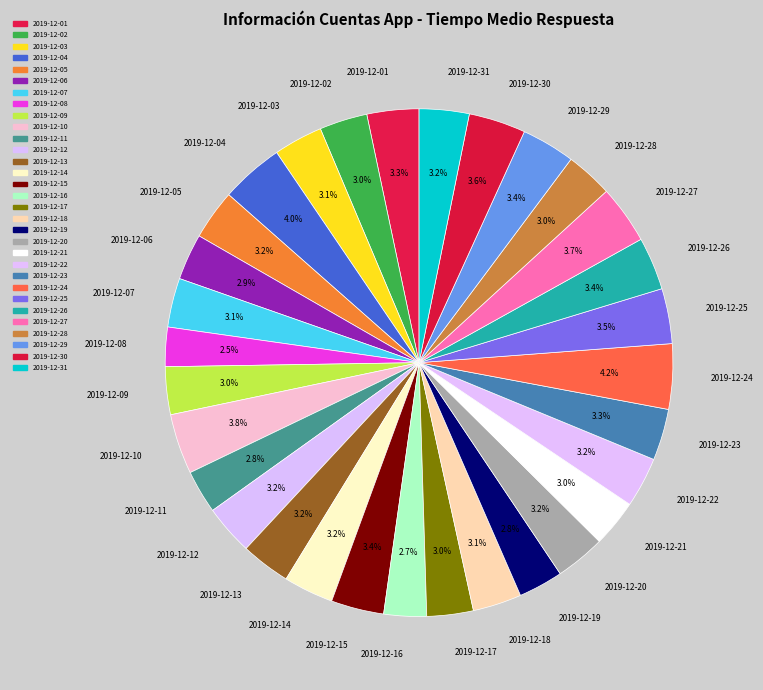

Count the number of slices in the pie.

31